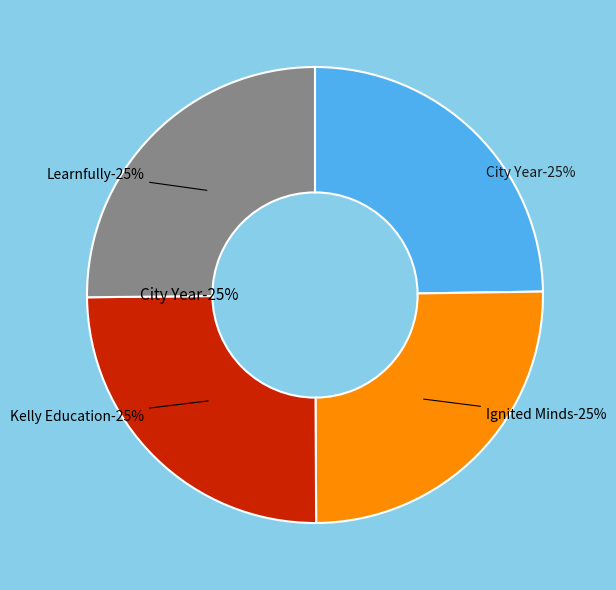

Is it true that Learnfully is 19% of the pie?

False